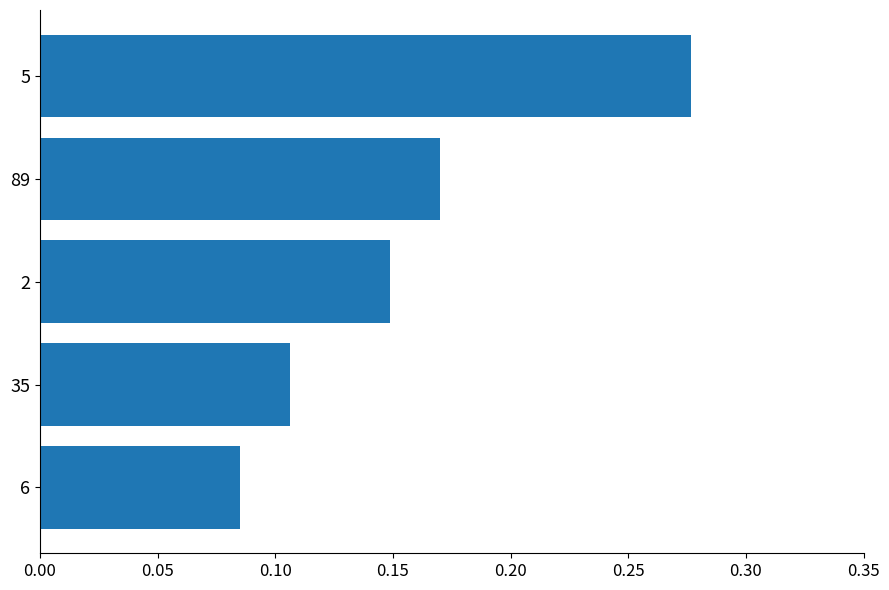

Count the number of categories in the chart.

5